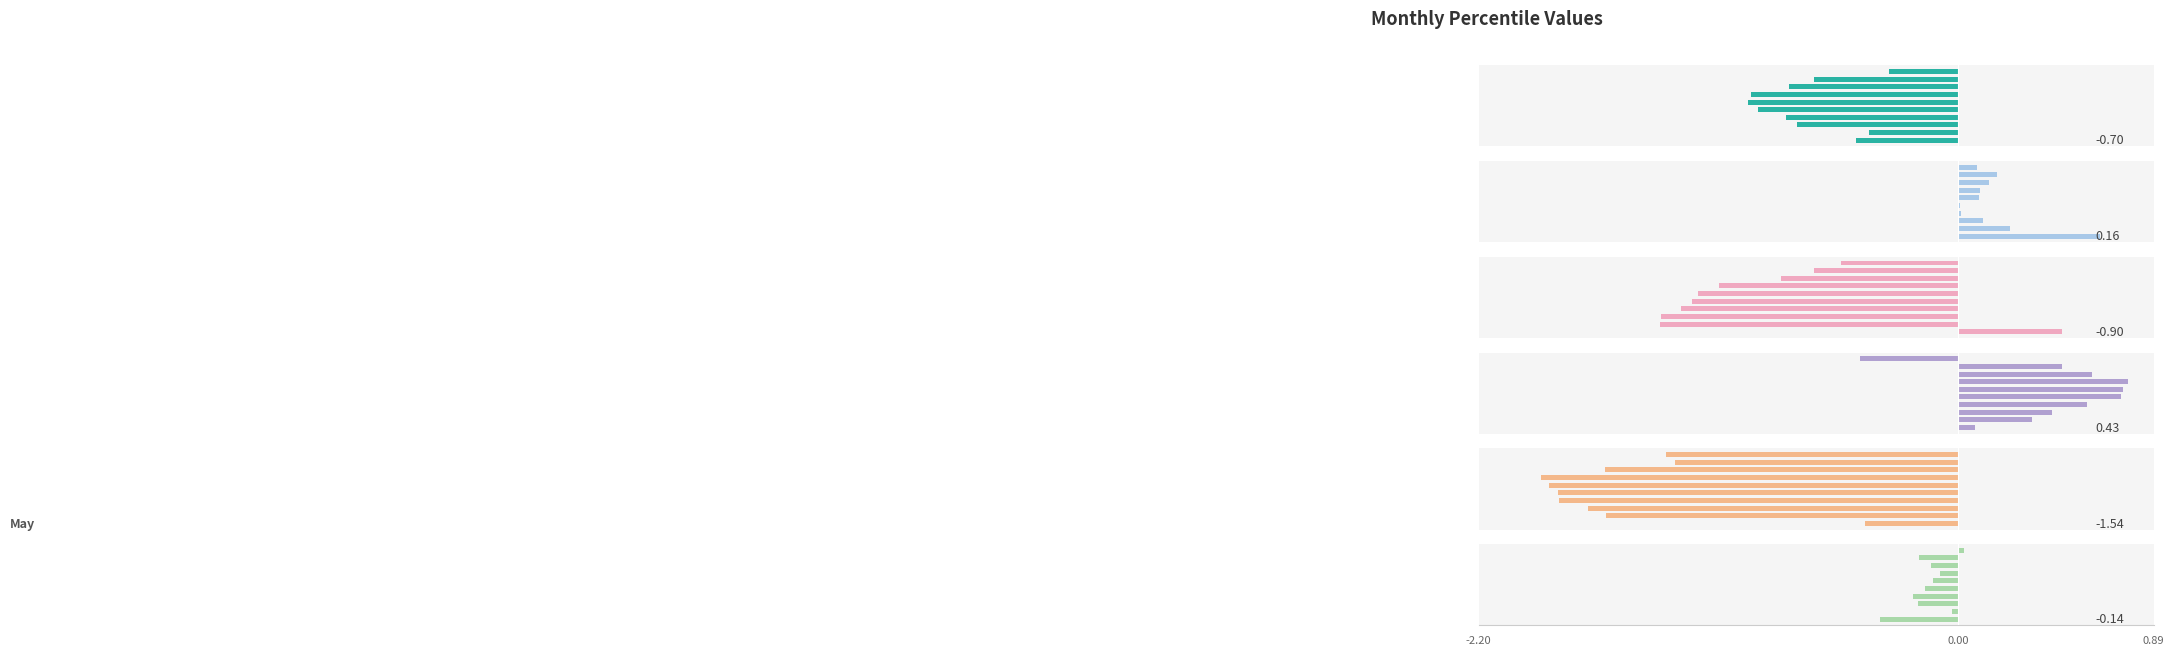

Is it true that May equals -0.3 at 0.00?

False